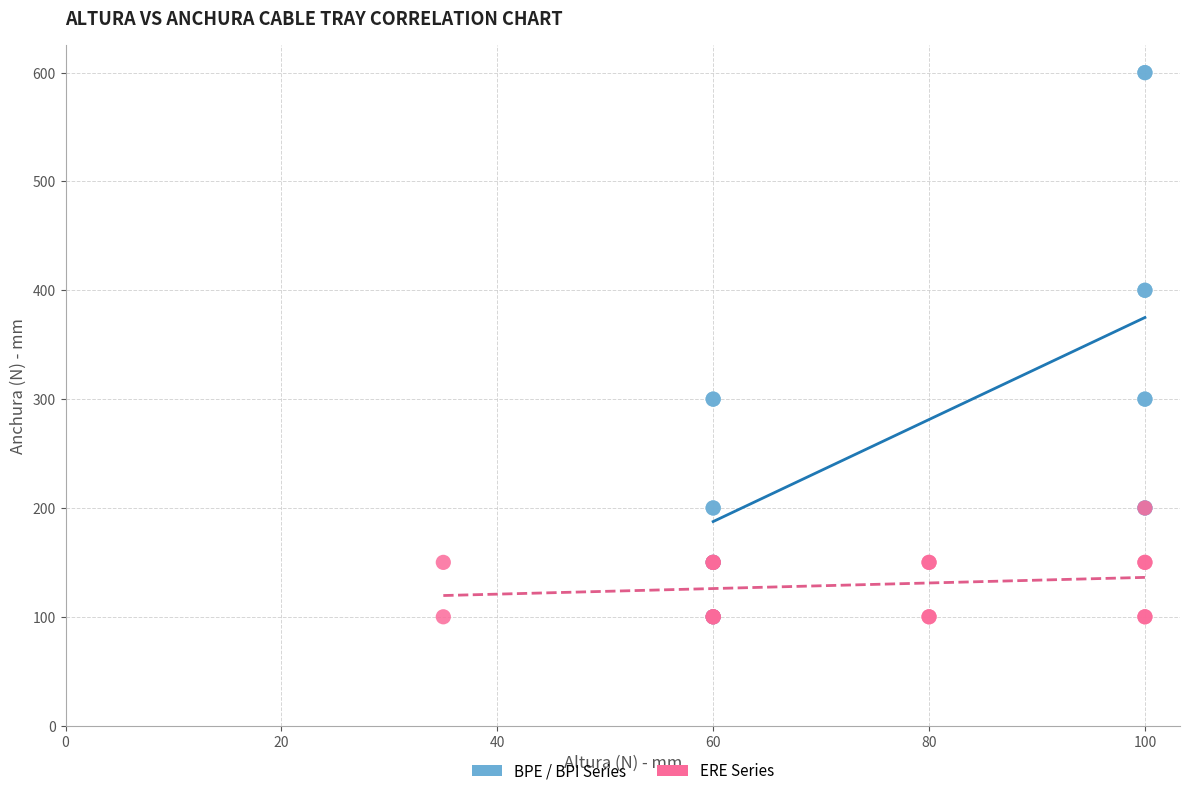

Which series contains the highest Y value?

BPE / BPI Series